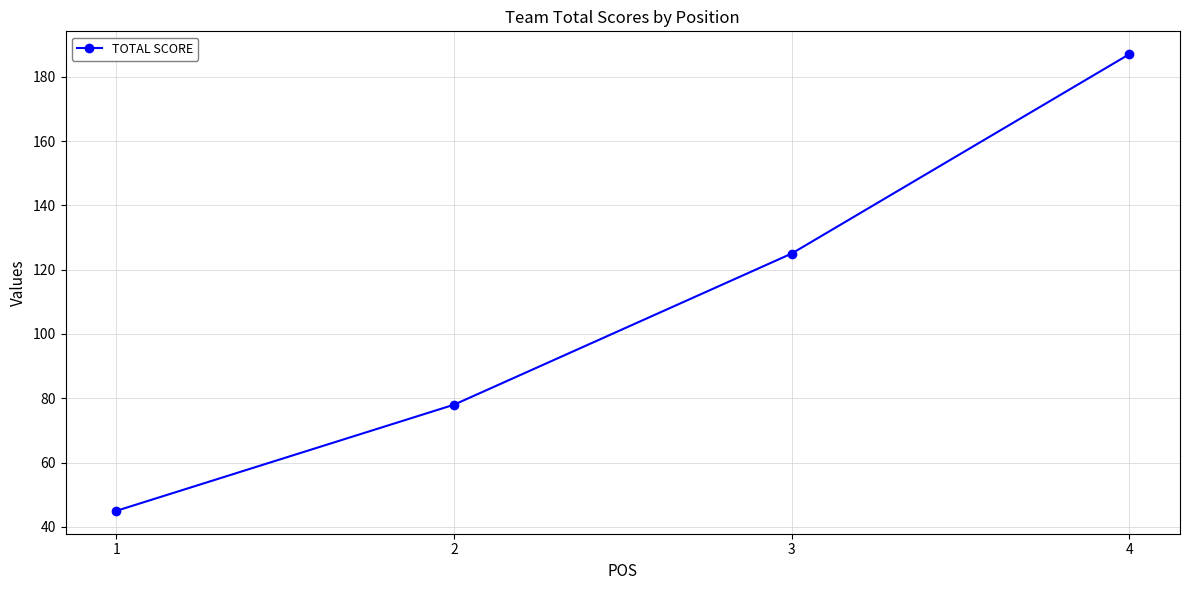

Reading left to right, transcribe all the data shown in this chart.

1=45	2=78	3=125	4=187